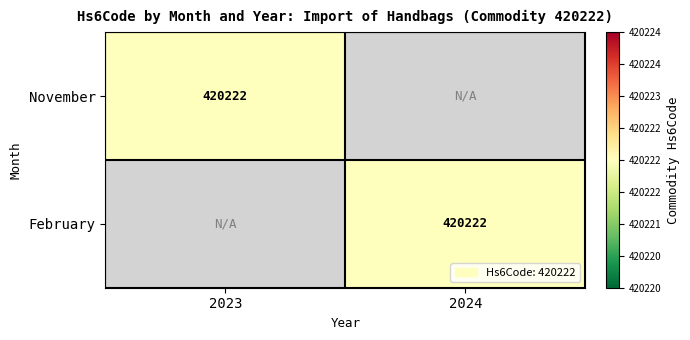

Count the number of categories in the chart.

2